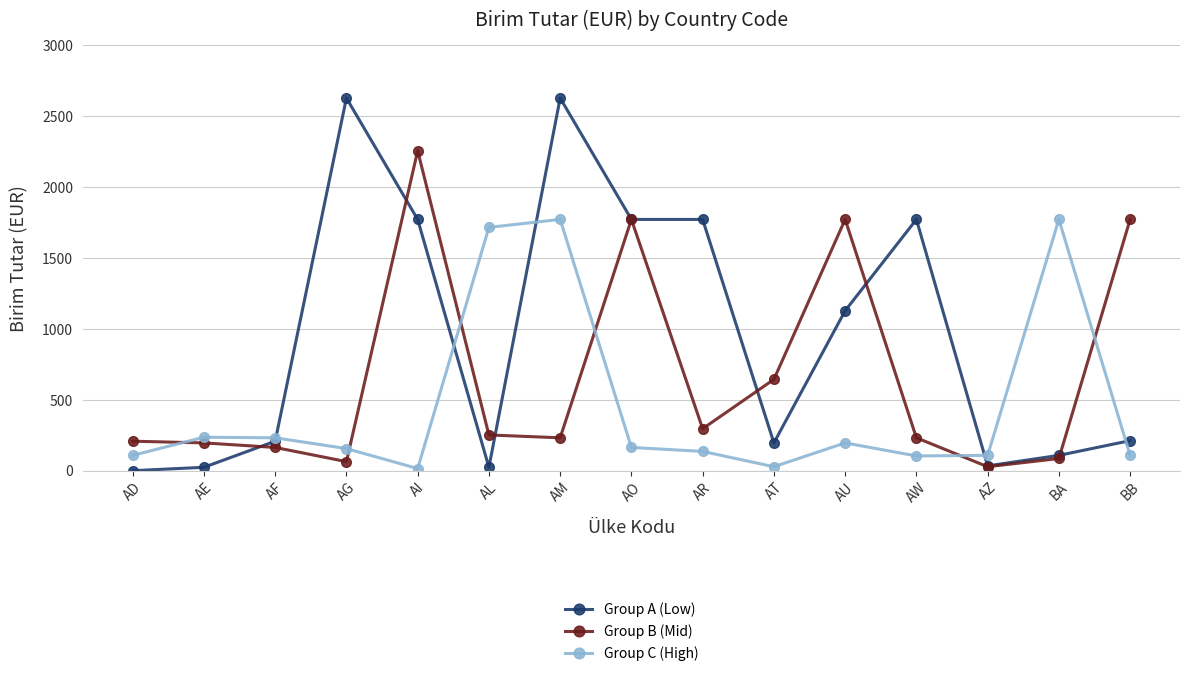

Which series has the largest range (max minus min)?

Group A (Low)